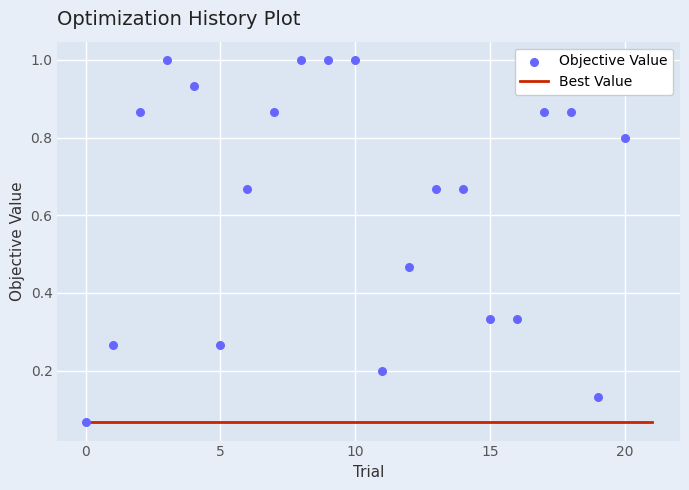

Which series has the largest total across all categories?

Objective Value